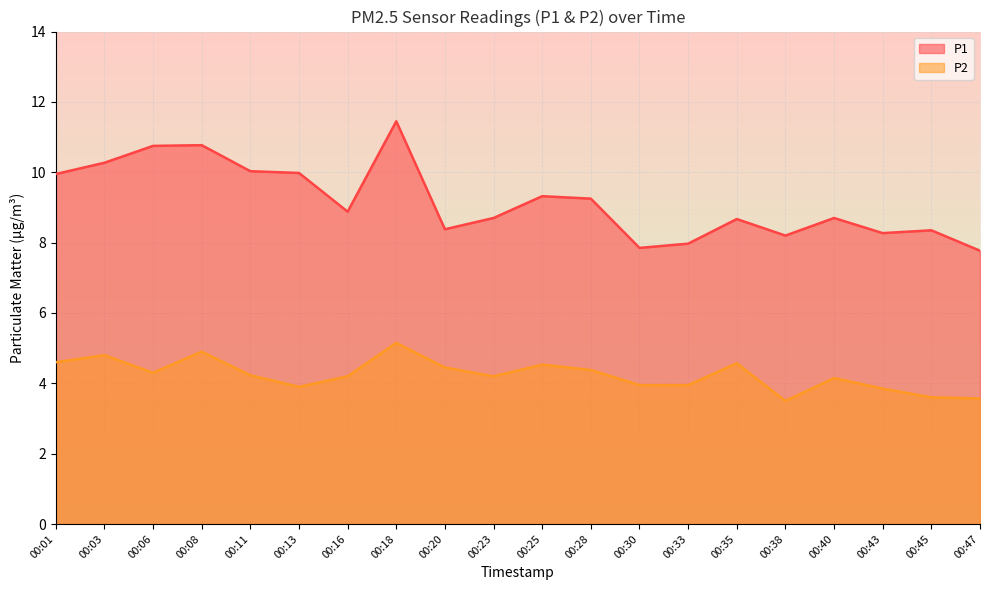

True or false: P1 and P2 intersect in this chart.

False